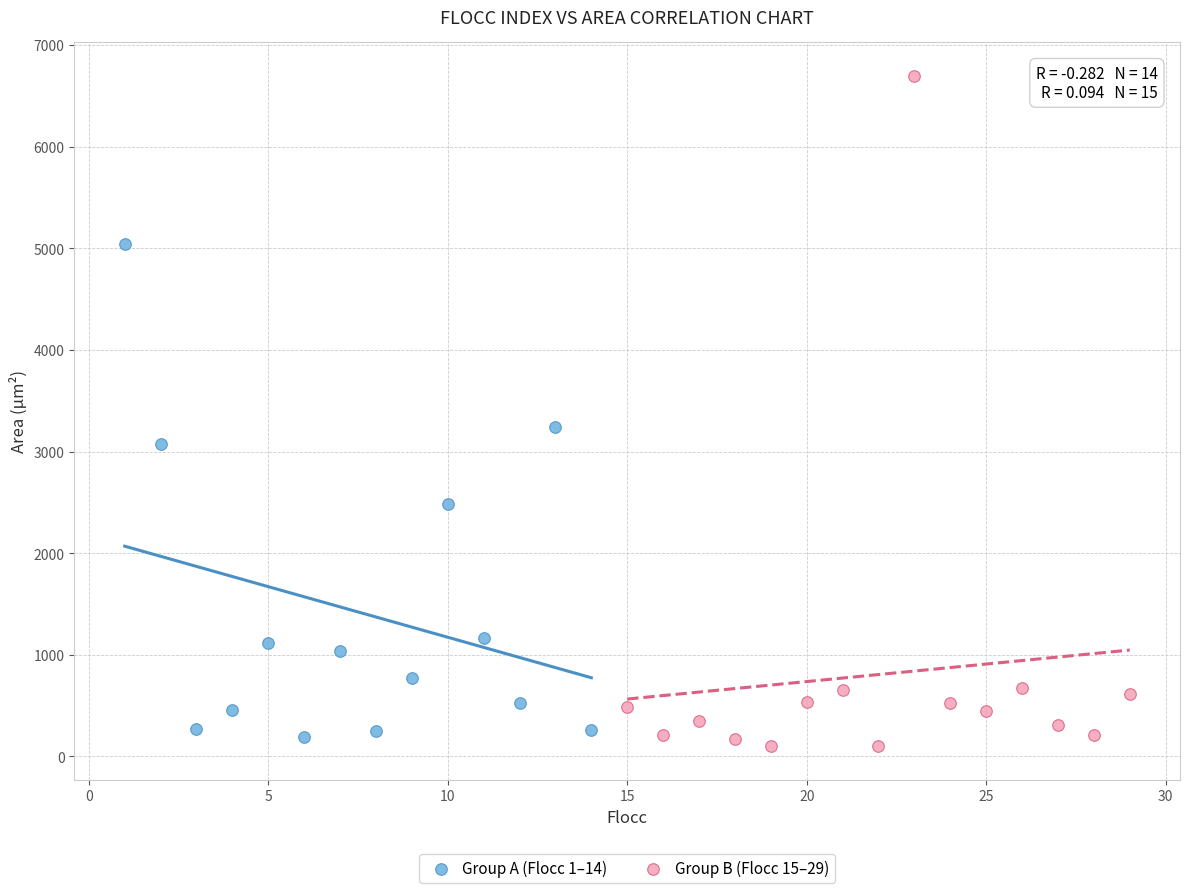

Which series reaches the maximum Y coordinate?

Group B (Flocc 15–29)